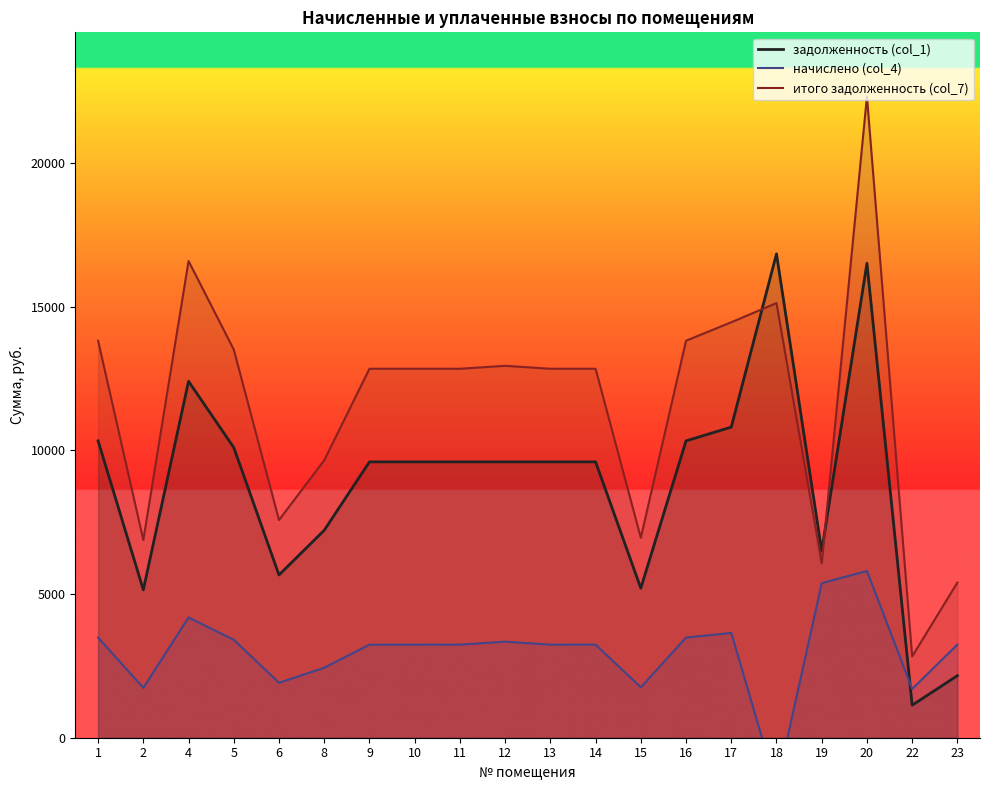

Does the chart display data point markers on the line(s)?

No